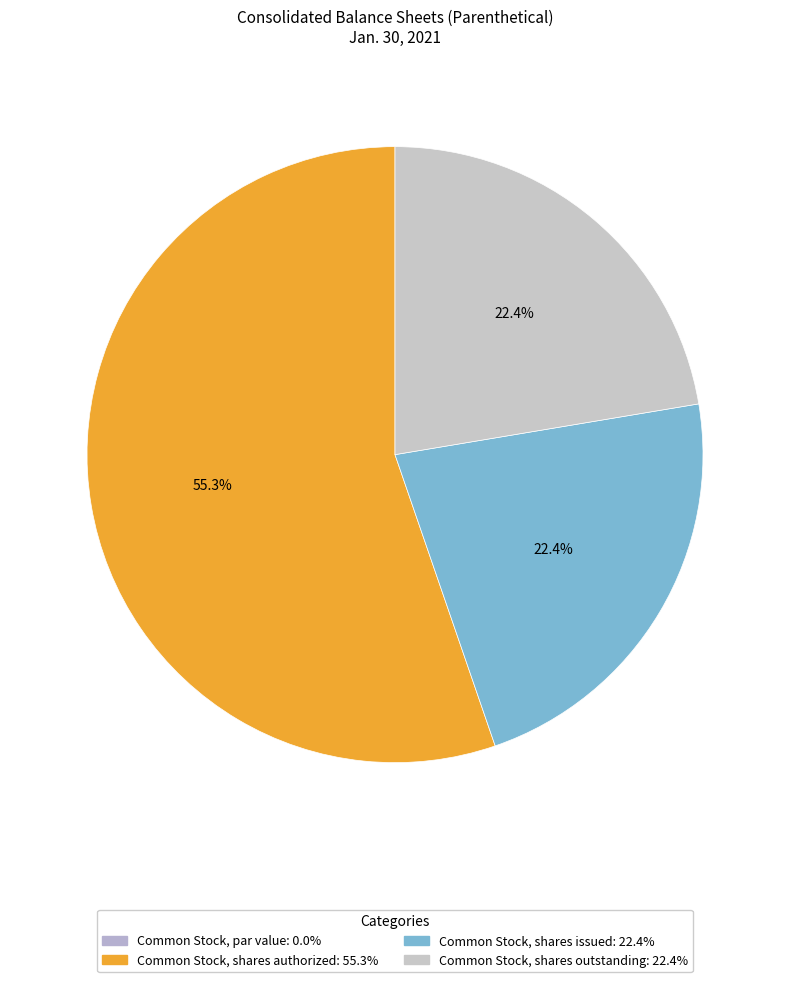

Which category has the smallest portion of the pie?

Common Stock, par value